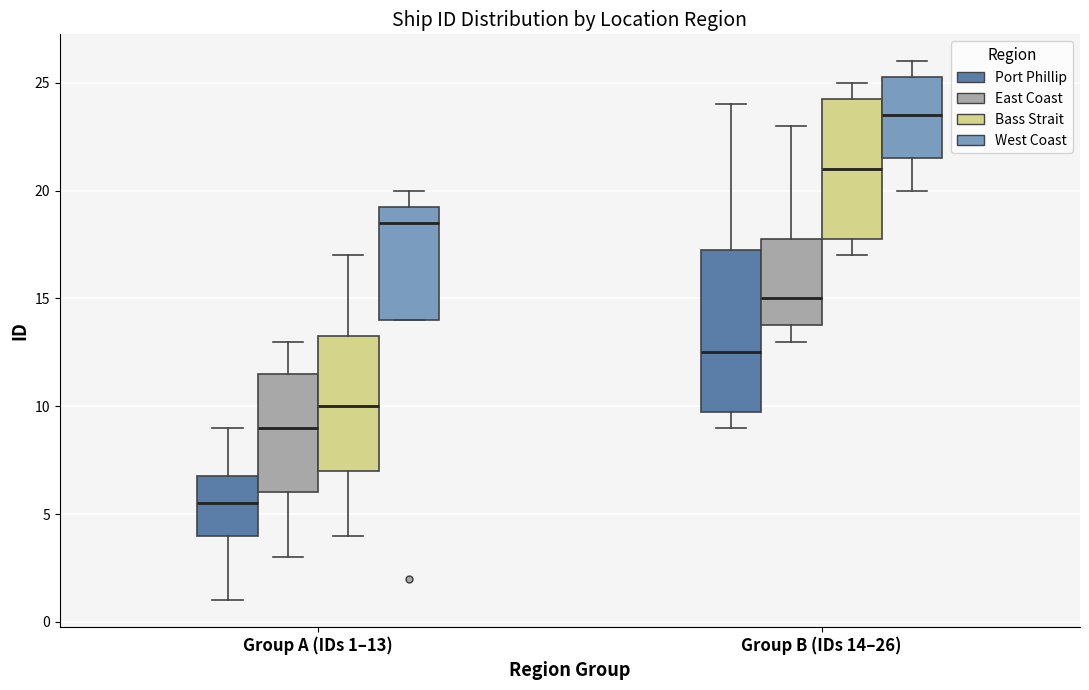

Where does the median line of the box for Group B (IDs 14–26) (West Coast) sit on the y-axis? The values are not printed on the chart, so give them approximately, as read against the axis.

23.5